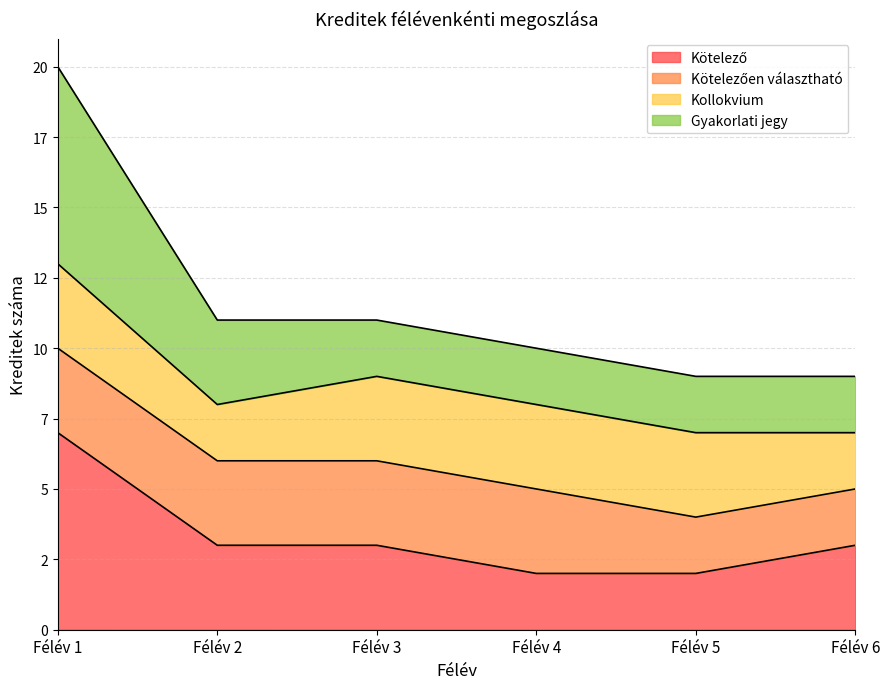

The Gyakorlati jegy series shows 9 at Félév 6. True or false?

True